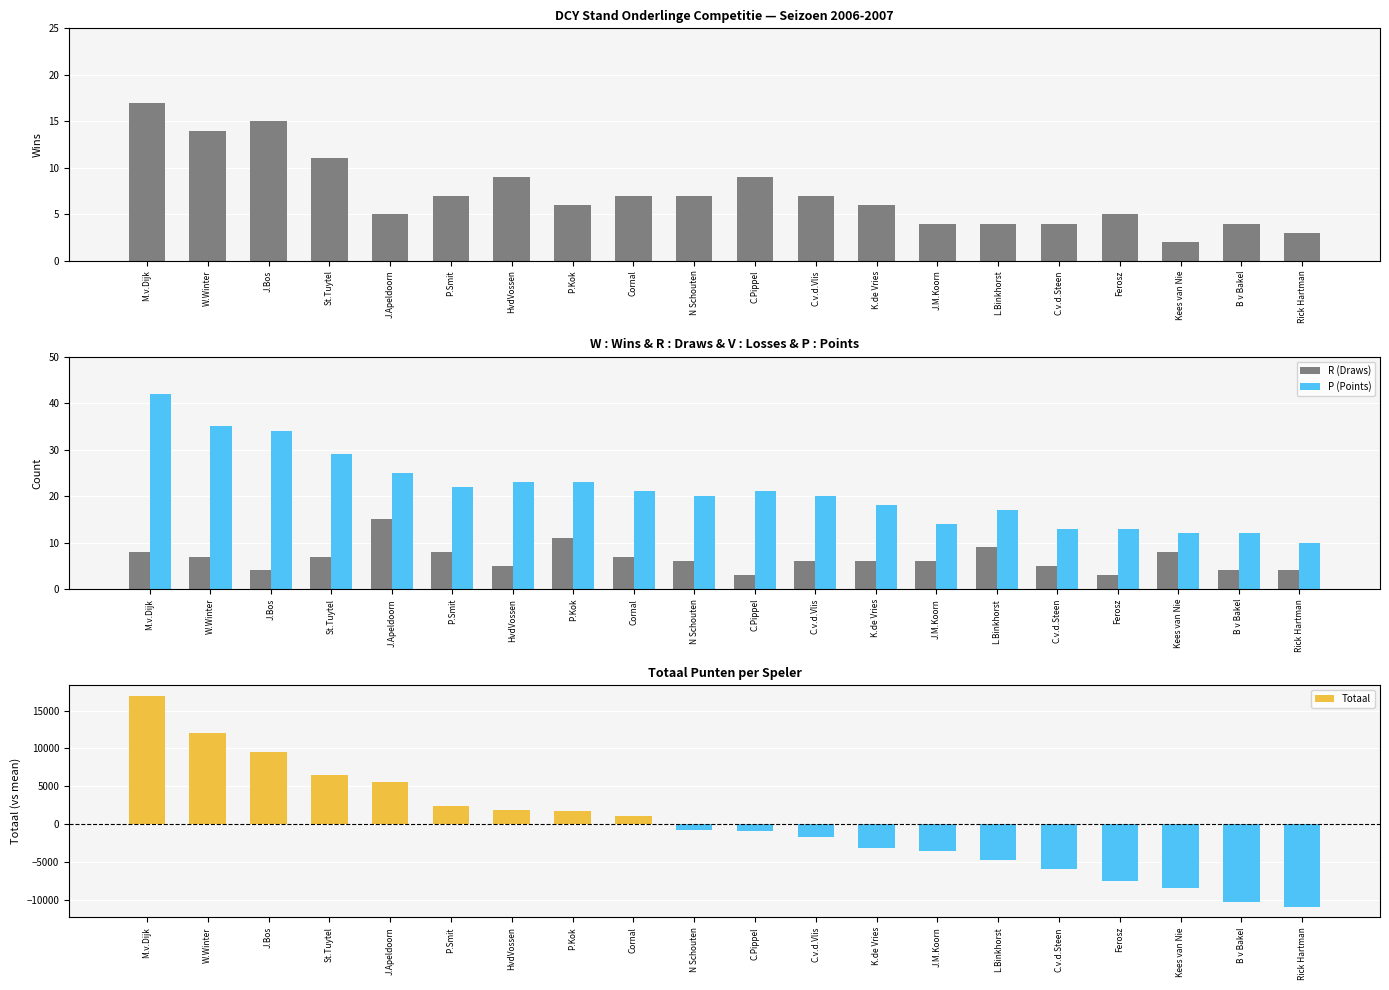

What is the average value of the R series?

6.6